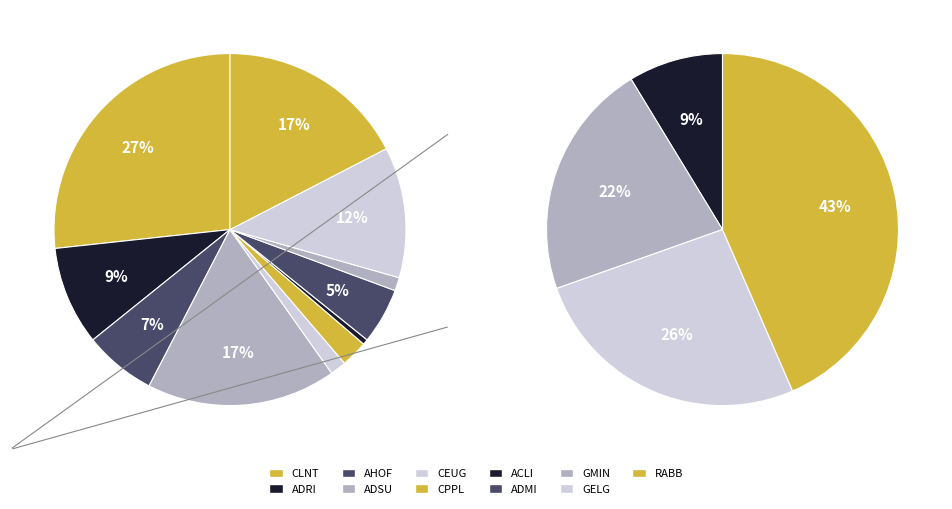

To the nearest percent, what portion does ADSU represent?

17%